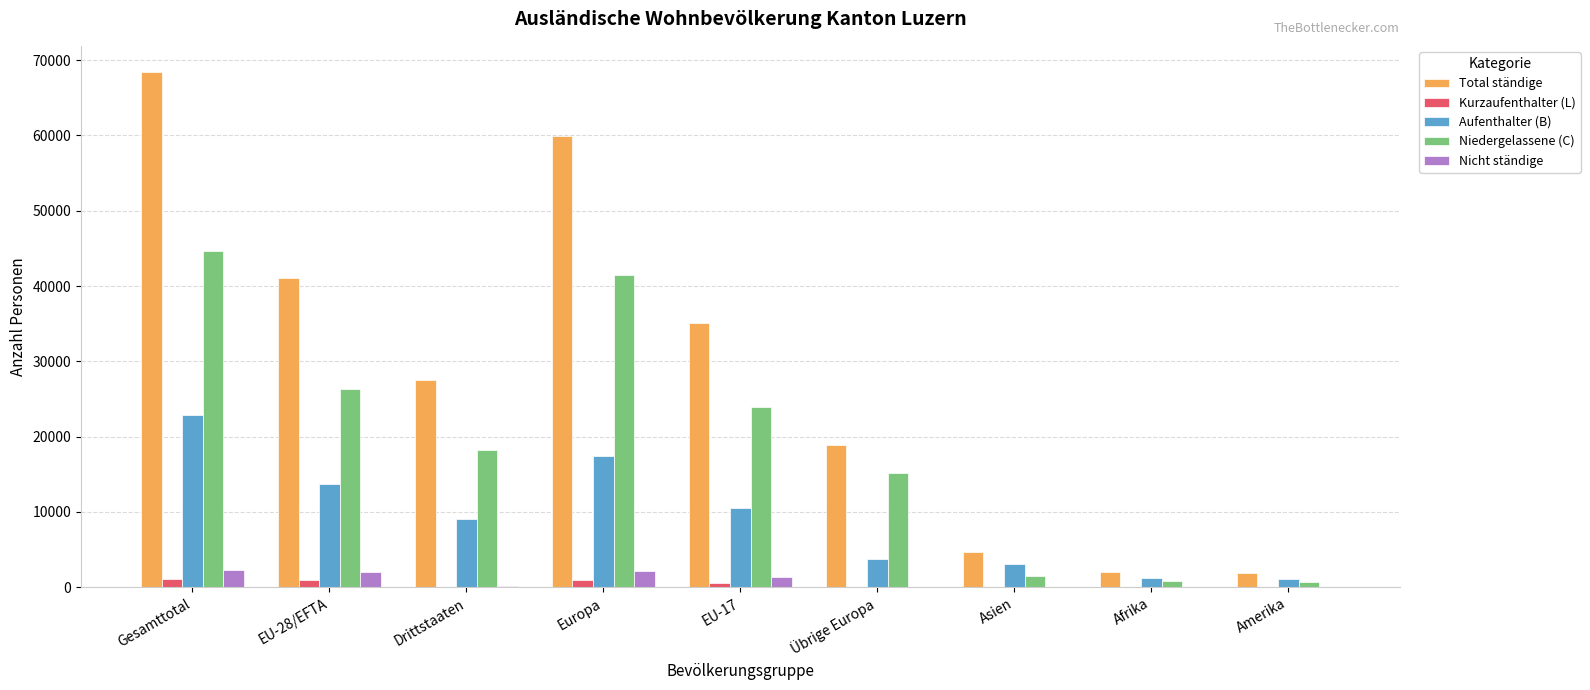

Is it true that Total ständige equals 21810 at Gesamttotal?

False